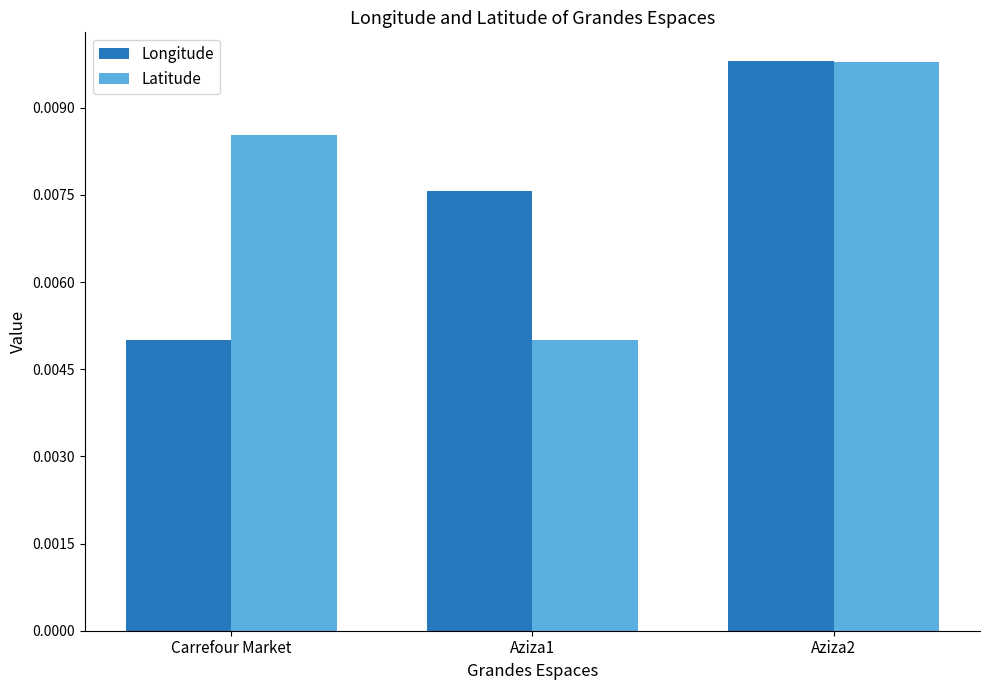

At which label does Latitude reach its peak?

Aziza2